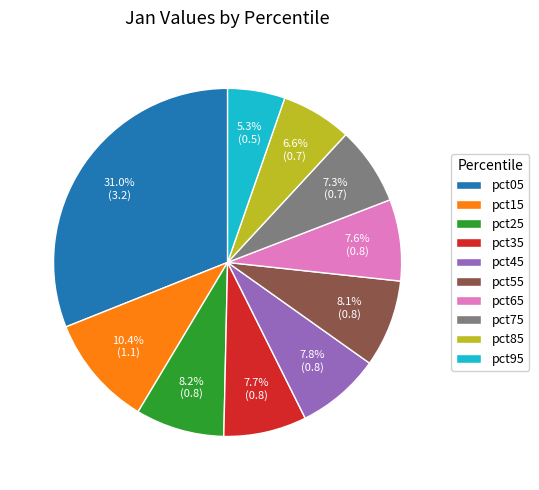

To the nearest percent, what is the difference between the largest and smallest slice percentages?

26%